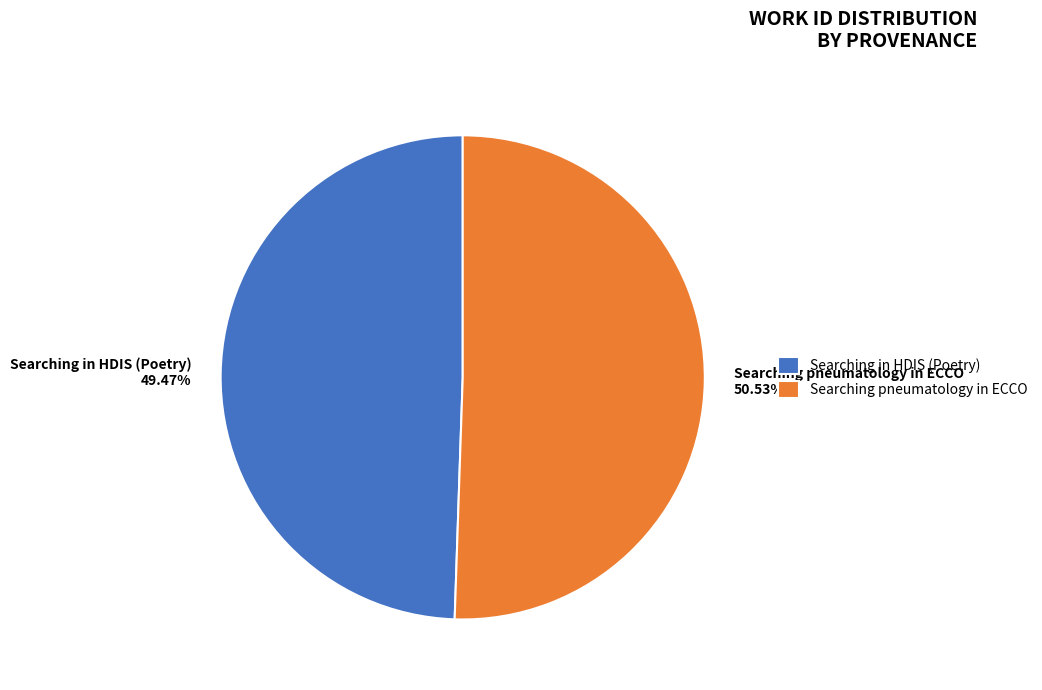

True or false: Searching in HDIS (Poetry) accounts for 63% of the total.

False